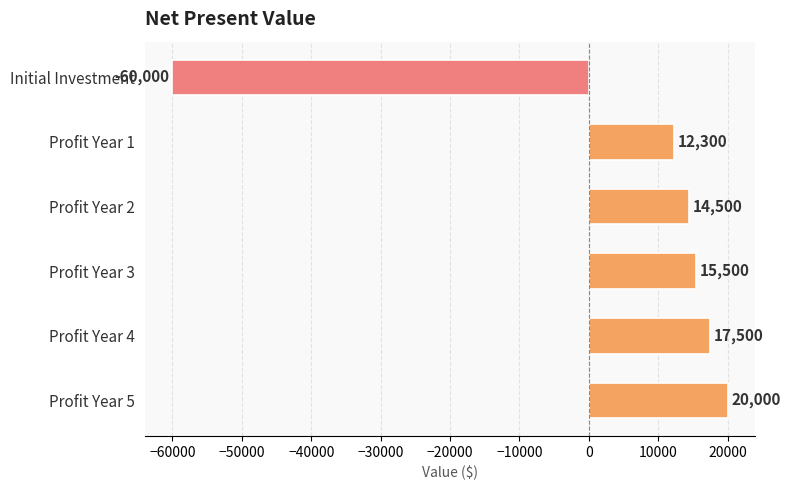

What is the difference between the maximum and second lowest values?

7700